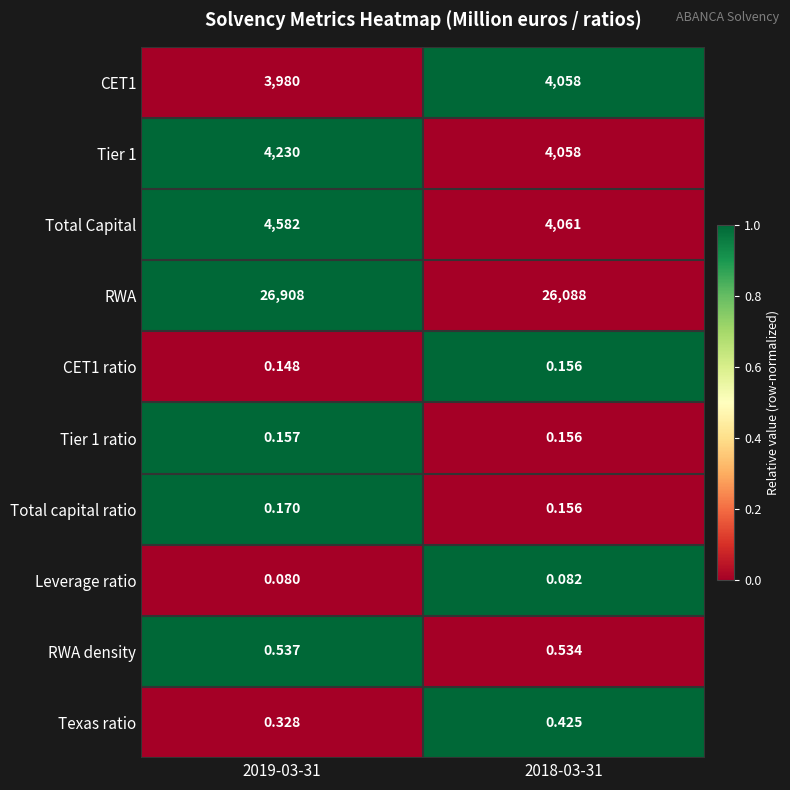

At how many categories does at least one series exceed 0?

2